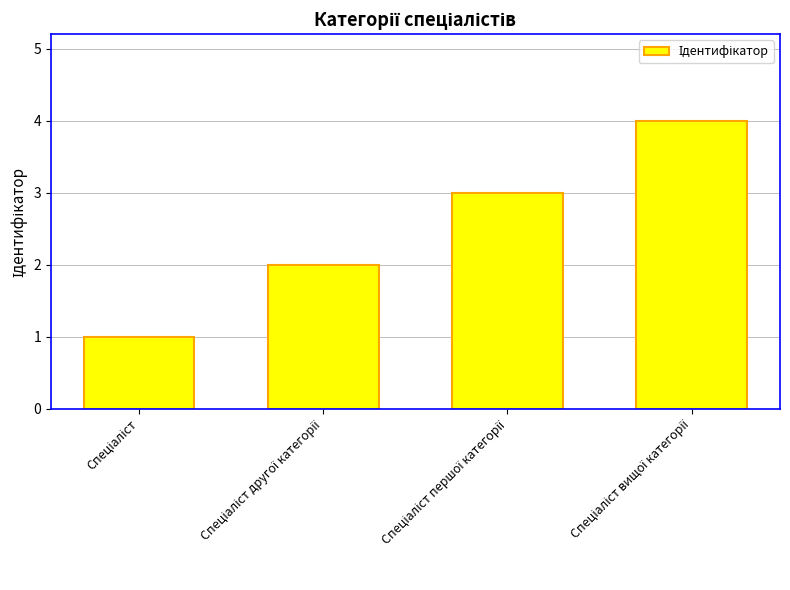

What is the greatest value displayed?

4